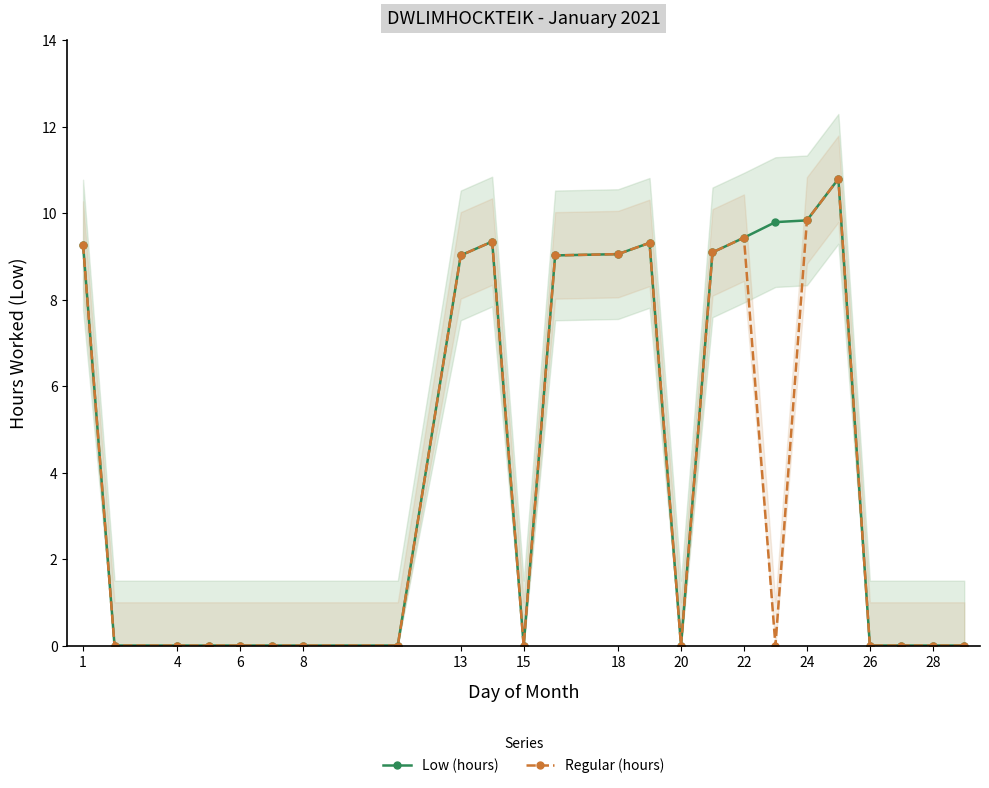

At how many categories does at least one series exceed 7?

11